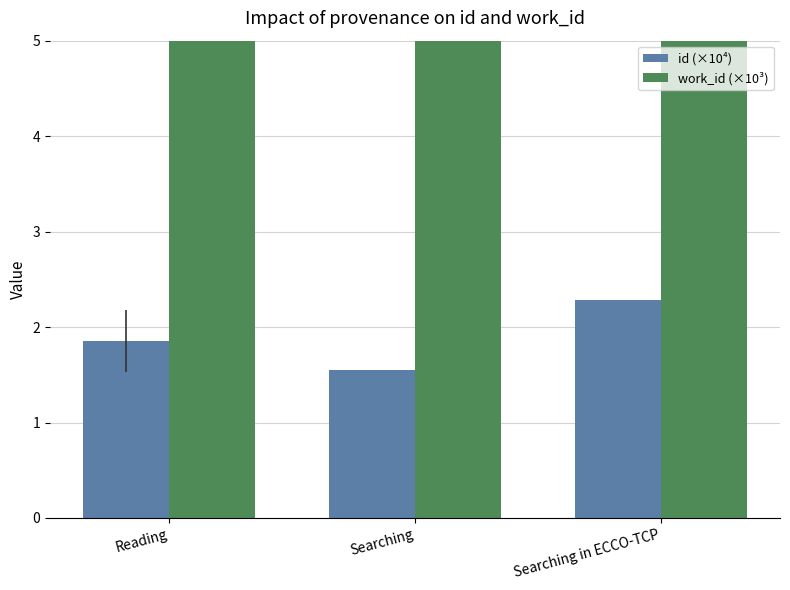

Which series has the largest total across all categories?

work_id (×10³)